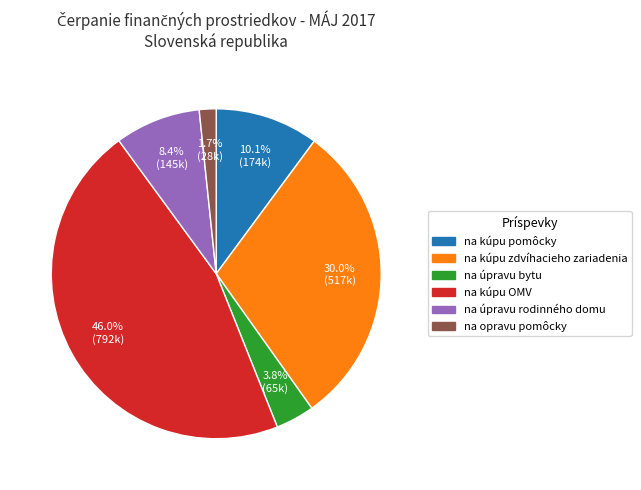

What percentage is the na kúpu OMV slice, to the nearest percent?

46%